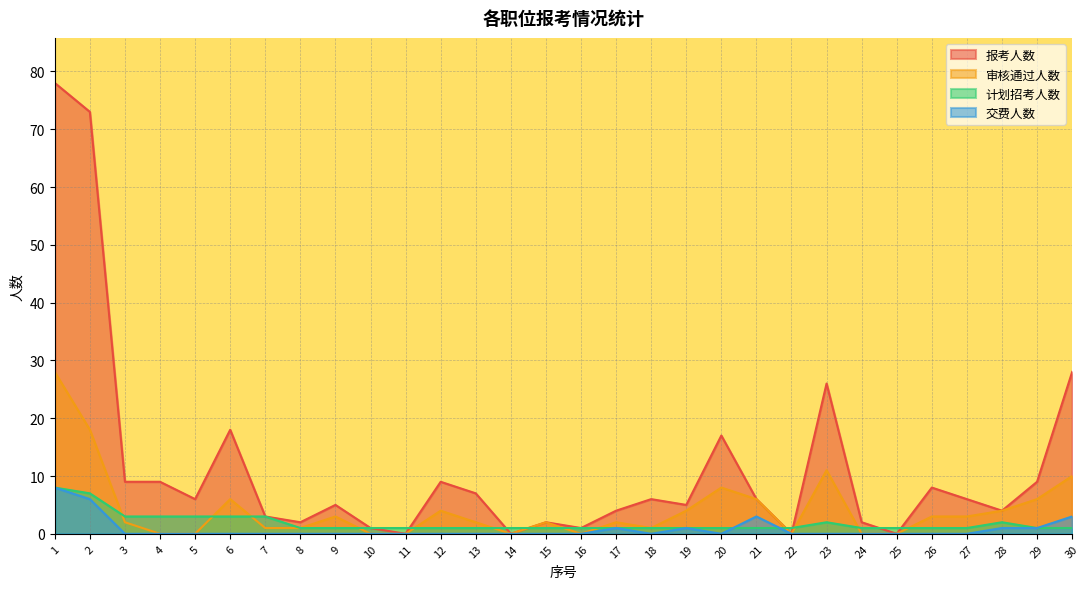

The 审核通过人数 series shows 0 at 14. True or false?

True